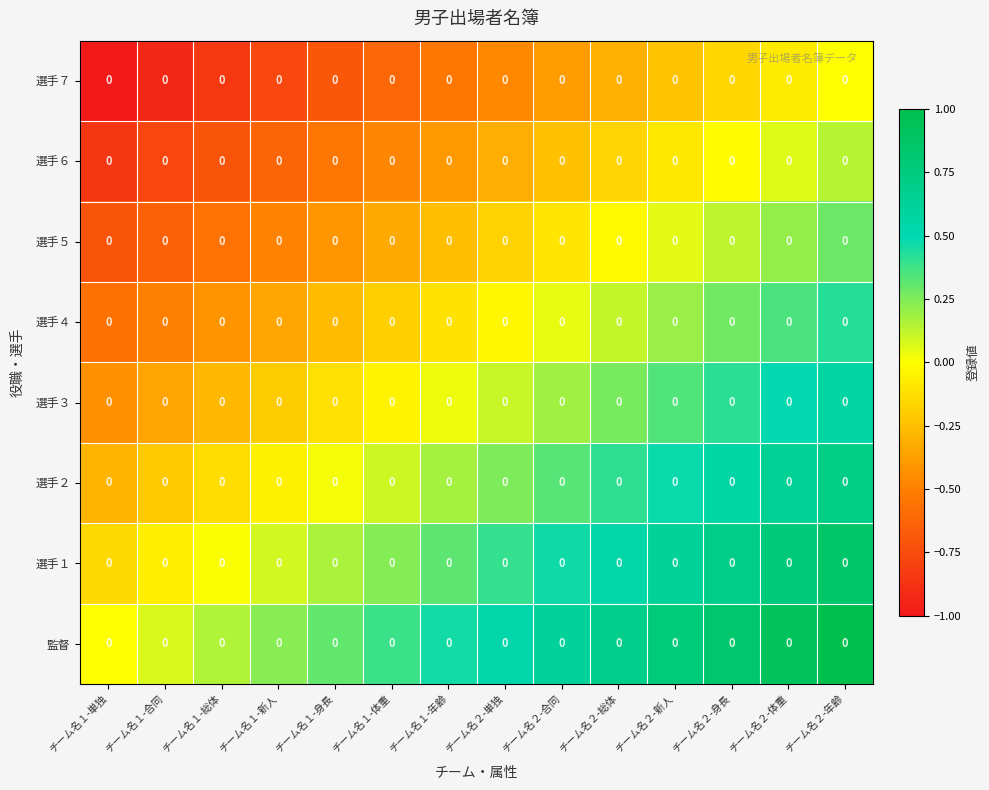

Reading left to right, what are all the values shown in this chart?

監督: チーム名１-単独=0.0	チーム名１-合同=0.0	チーム名１-総体=0.0	チーム名１-新人=0.0	チーム名１-身長=0.0	チーム名１-体重=0.0	チーム名１-年齢=0.0	チーム名２-単独=0.0	チーム名２-合同=0.0	チーム名２-総体=0.0	チーム名２-新人=0.0	チーム名２-身長=0.0	チーム名２-体重=0.0	チーム名２-年齢=0.0
選手１: チーム名１-単独=0.0	チーム名１-合同=0.0	チーム名１-総体=0.0	チーム名１-新人=0.0	チーム名１-身長=0.0	チーム名１-体重=0.0	チーム名１-年齢=0.0	チーム名２-単独=0.0	チーム名２-合同=0.0	チーム名２-総体=0.0	チーム名２-新人=0.0	チーム名２-身長=0.0	チーム名２-体重=0.0	チーム名２-年齢=0.0
選手２: チーム名１-単独=0.0	チーム名１-合同=0.0	チーム名１-総体=0.0	チーム名１-新人=0.0	チーム名１-身長=0.0	チーム名１-体重=0.0	チーム名１-年齢=0.0	チーム名２-単独=0.0	チーム名２-合同=0.0	チーム名２-総体=0.0	チーム名２-新人=0.0	チーム名２-身長=0.0	チーム名２-体重=0.0	チーム名２-年齢=0.0
選手３: チーム名１-単独=0.0	チーム名１-合同=0.0	チーム名１-総体=0.0	チーム名１-新人=0.0	チーム名１-身長=0.0	チーム名１-体重=0.0	チーム名１-年齢=0.0	チーム名２-単独=0.0	チーム名２-合同=0.0	チーム名２-総体=0.0	チーム名２-新人=0.0	チーム名２-身長=0.0	チーム名２-体重=0.0	チーム名２-年齢=0.0
選手４: チーム名１-単独=0.0	チーム名１-合同=0.0	チーム名１-総体=0.0	チーム名１-新人=0.0	チーム名１-身長=0.0	チーム名１-体重=0.0	チーム名１-年齢=0.0	チーム名２-単独=0.0	チーム名２-合同=0.0	チーム名２-総体=0.0	チーム名２-新人=0.0	チーム名２-身長=0.0	チーム名２-体重=0.0	チーム名２-年齢=0.0
選手５: チーム名１-単独=0.0	チーム名１-合同=0.0	チーム名１-総体=0.0	チーム名１-新人=0.0	チーム名１-身長=0.0	チーム名１-体重=0.0	チーム名１-年齢=0.0	チーム名２-単独=0.0	チーム名２-合同=0.0	チーム名２-総体=0.0	チーム名２-新人=0.0	チーム名２-身長=0.0	チーム名２-体重=0.0	チーム名２-年齢=0.0
選手６: チーム名１-単独=0.0	チーム名１-合同=0.0	チーム名１-総体=0.0	チーム名１-新人=0.0	チーム名１-身長=0.0	チーム名１-体重=0.0	チーム名１-年齢=0.0	チーム名２-単独=0.0	チーム名２-合同=0.0	チーム名２-総体=0.0	チーム名２-新人=0.0	チーム名２-身長=0.0	チーム名２-体重=0.0	チーム名２-年齢=0.0
選手７: チーム名１-単独=0.0	チーム名１-合同=0.0	チーム名１-総体=0.0	チーム名１-新人=0.0	チーム名１-身長=0.0	チーム名１-体重=0.0	チーム名１-年齢=0.0	チーム名２-単独=0.0	チーム名２-合同=0.0	チーム名２-総体=0.0	チーム名２-新人=0.0	チーム名２-身長=0.0	チーム名２-体重=0.0	チーム名２-年齢=0.0